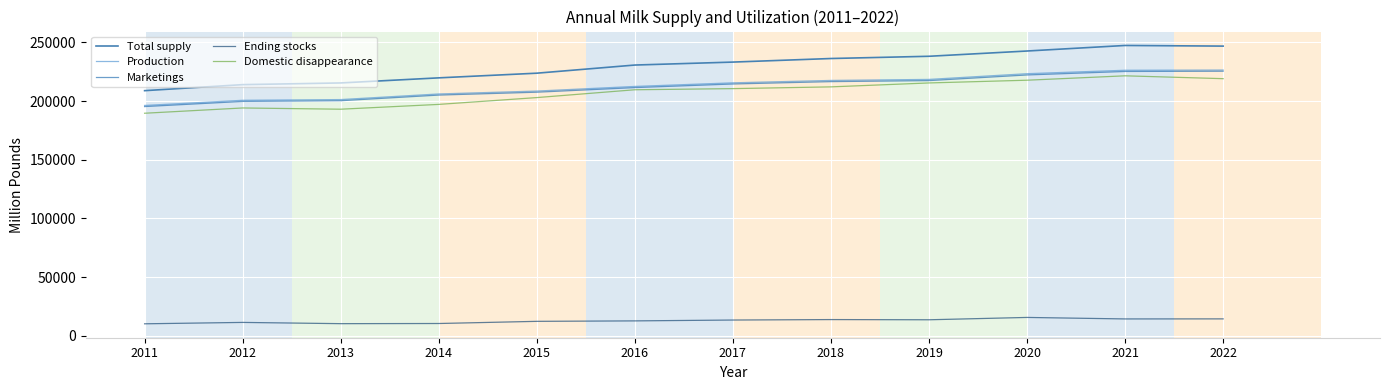

Which category has the lowest value in the Total supply series?

2011